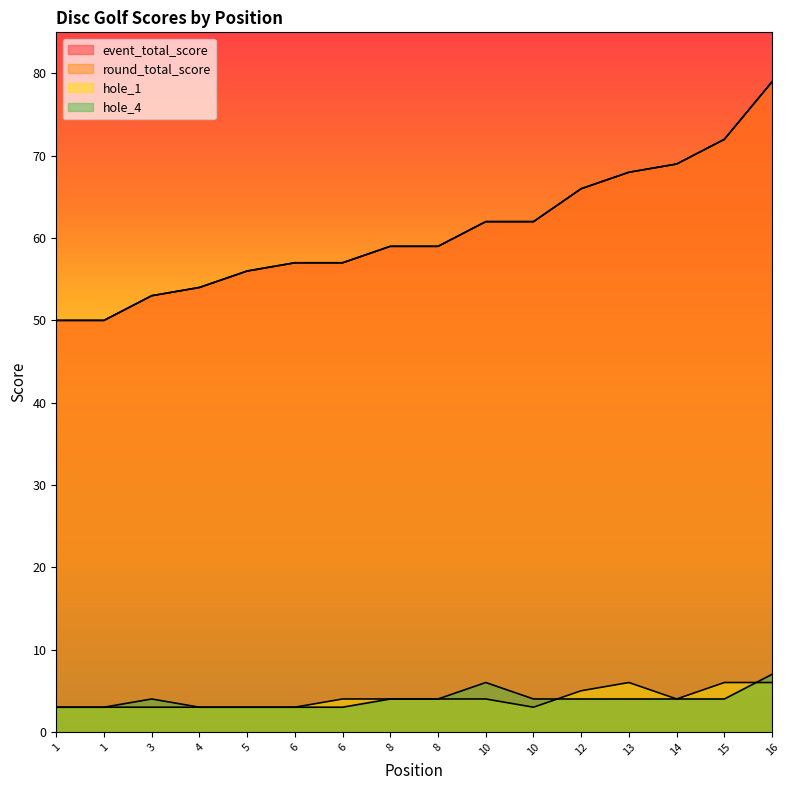

Where is the first local maximum for hole_1?

13